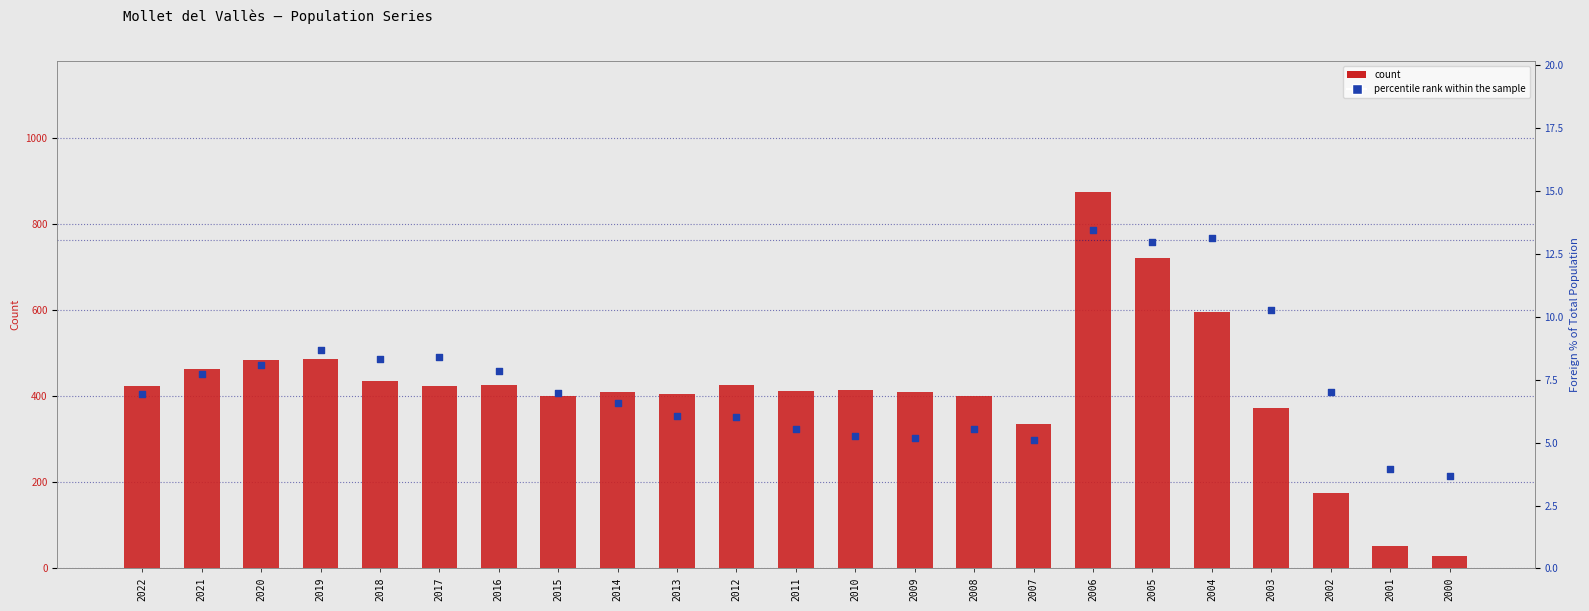

What is the total value across all series at 2012?

432.0